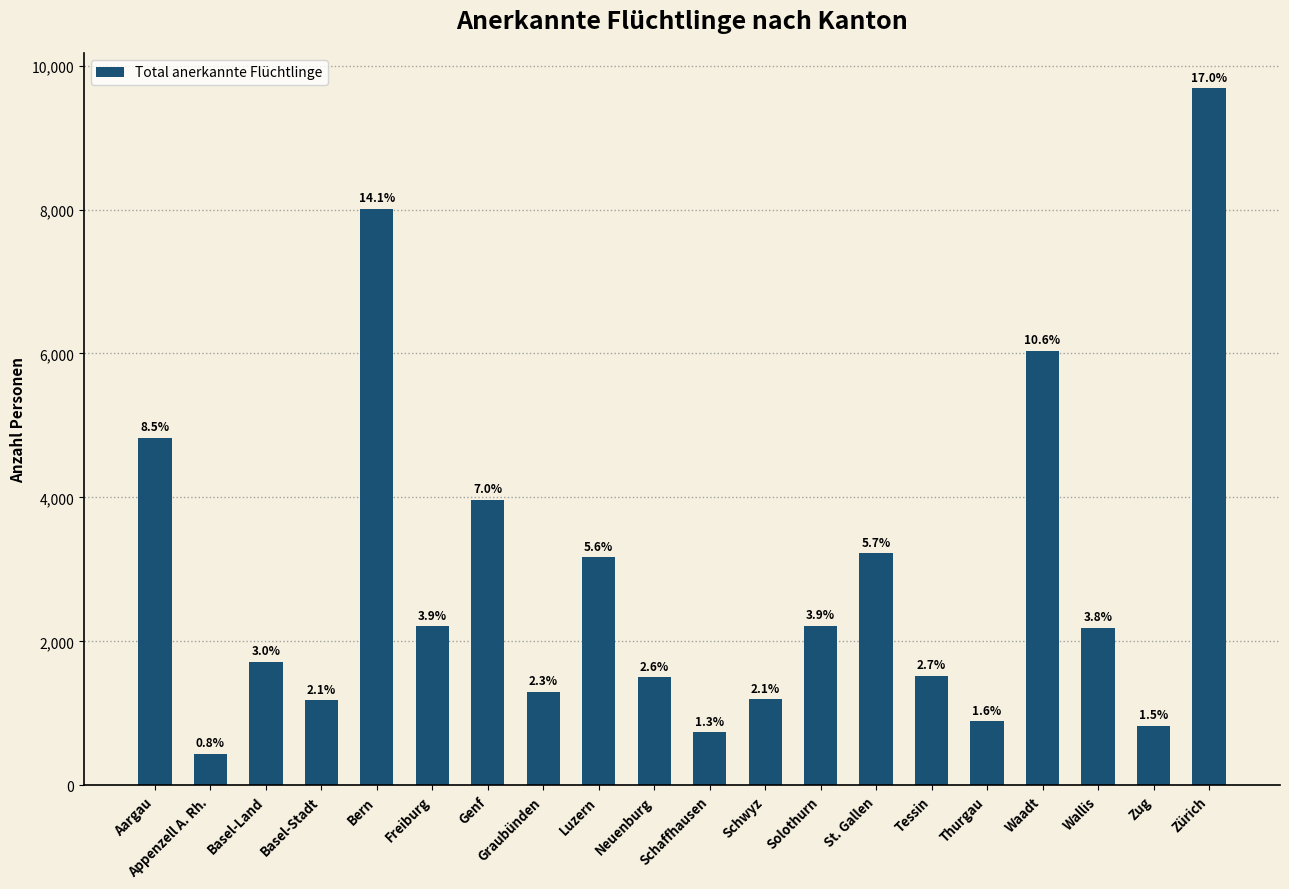

List the labels in order of value, largest first.

Zürich, Bern, Waadt, Aargau, Genf, St. Gallen, Luzern, Solothurn, Freiburg, Wallis, Basel-Land, Tessin, Neuenburg, Graubünden, Schwyz, Basel-Stadt, Thurgau, Zug, Schaffhausen, Appenzell A. Rh.